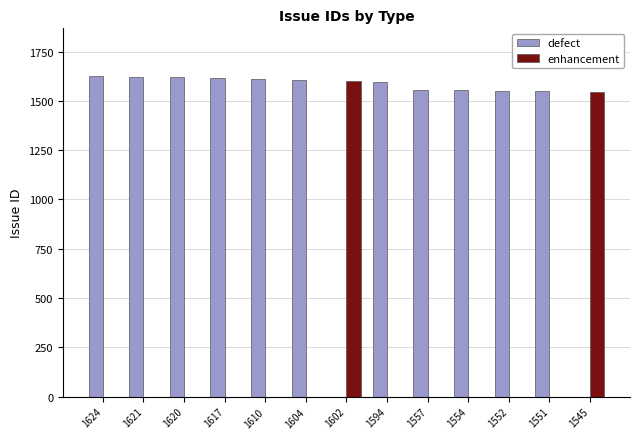

The value of defect at 1620 is 1620. True or false?

True